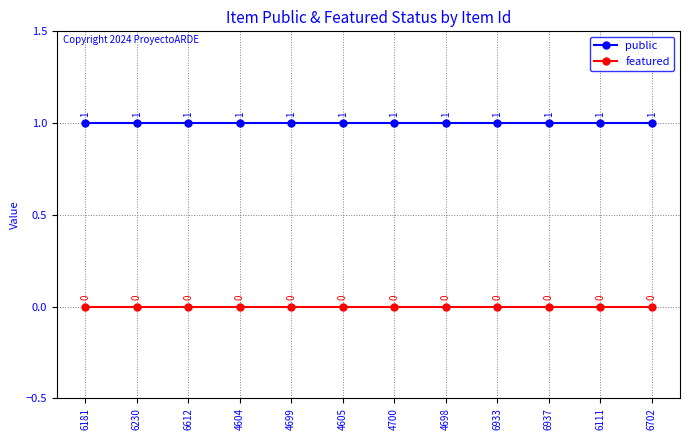

Reading right to left, extract all data points from this chart.

public: 6702=1	6111=1	6937=1	6933=1	4698=1	4700=1	4605=1	4699=1	4604=1	6612=1	6230=1	6181=1
featured: 6702=0	6111=0	6937=0	6933=0	4698=0	4700=0	4605=0	4699=0	4604=0	6612=0	6230=0	6181=0